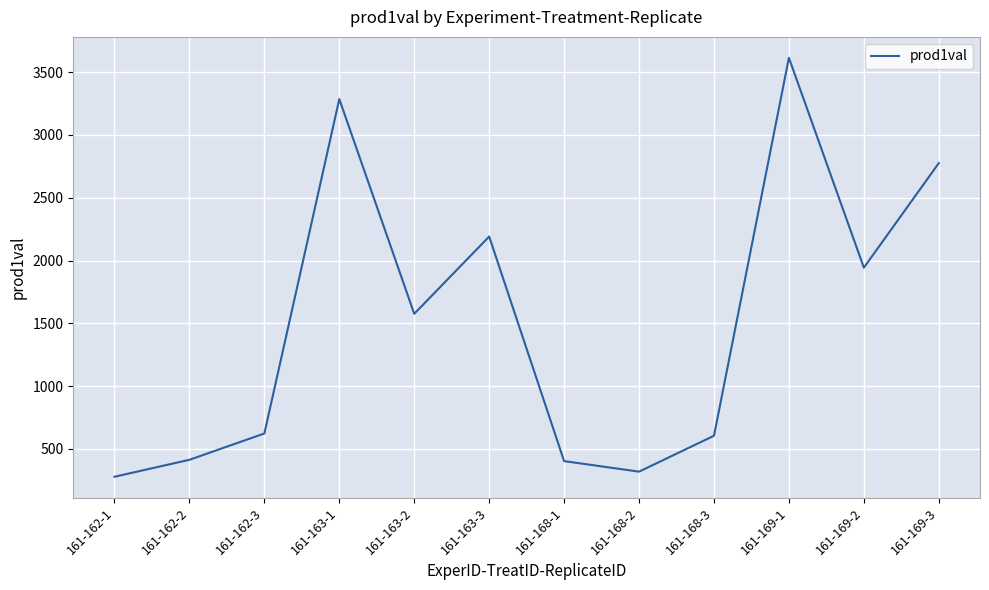

Between 161-168-1 and 161-163-3, which is larger?

161-163-3